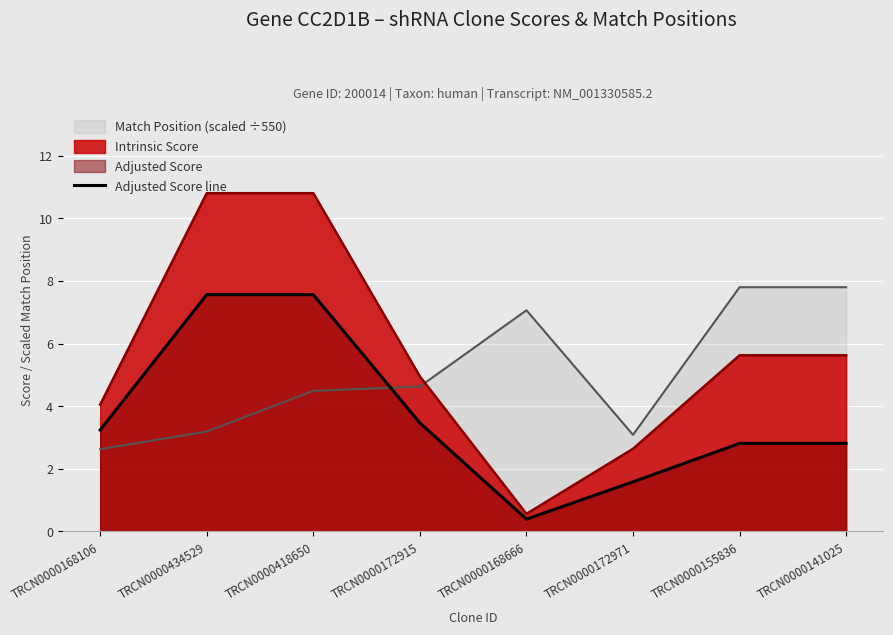

True or false: the data shows 4.7 at TRCN0000418650.

False